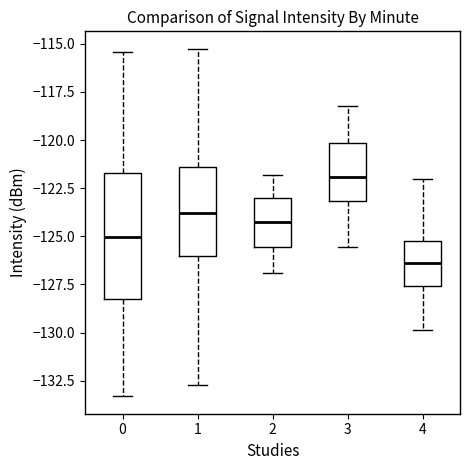

Which box's median line is the lowest?

4